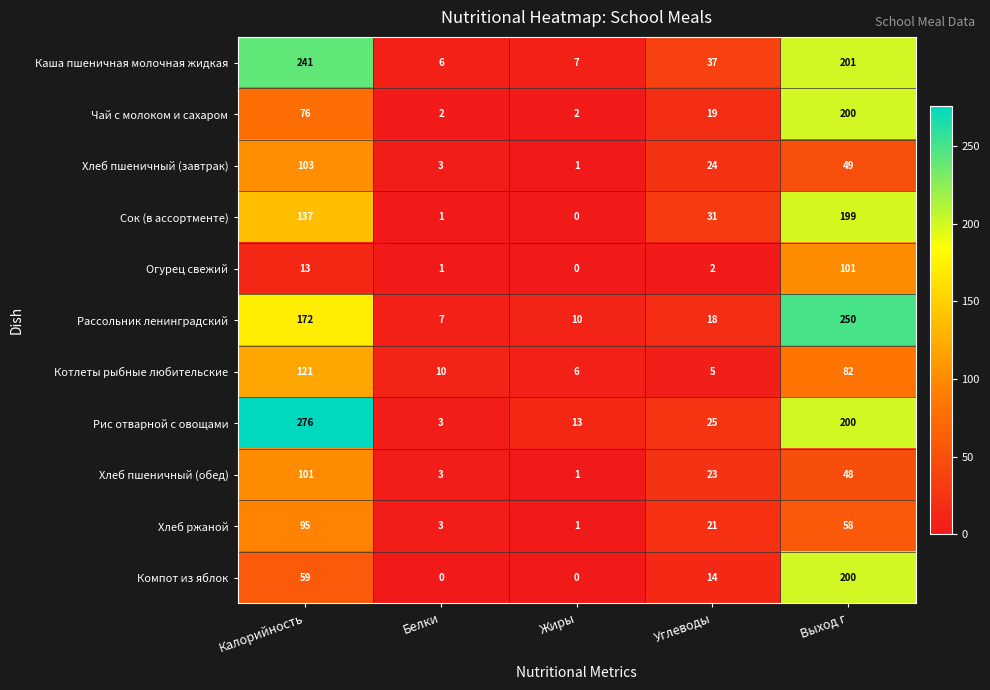

Is the value of Каша пшеничная молочная жидкая at Выход г greater than the value of Чай с молоком и сахаром at Белки?

Yes